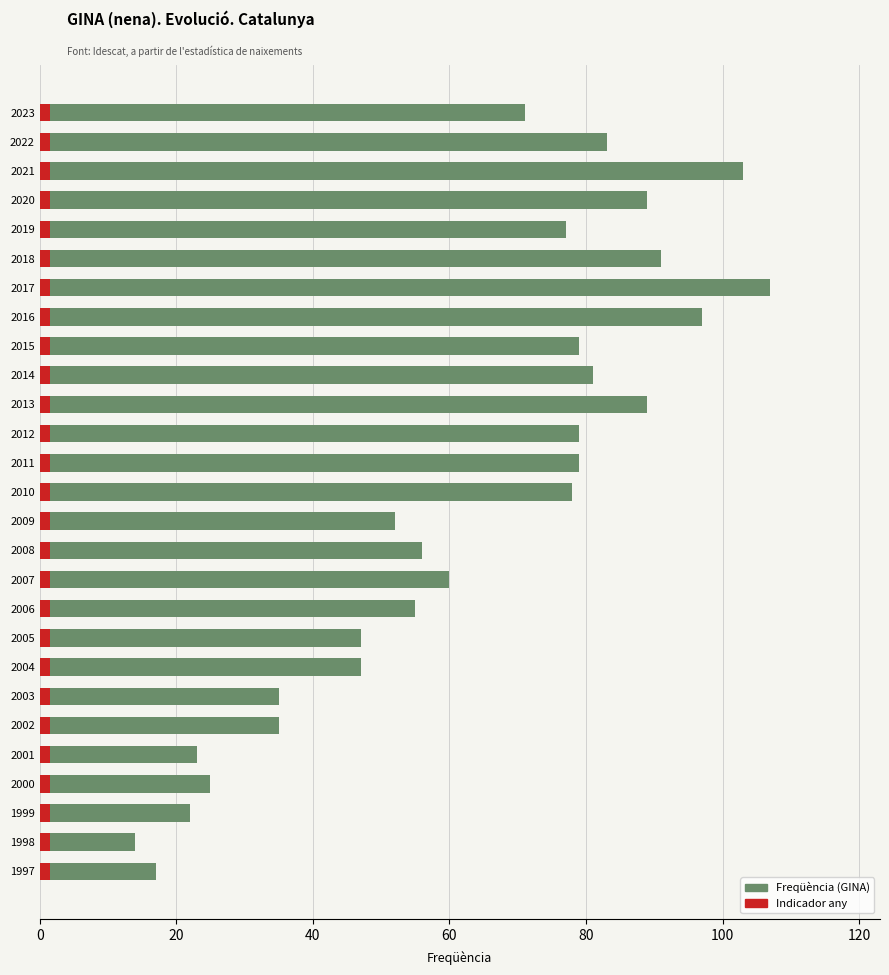

How many values are below 71?

13